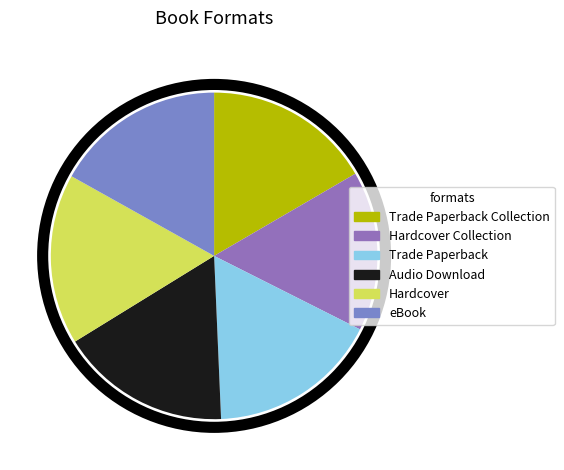

Count the number of slices in the pie.

6